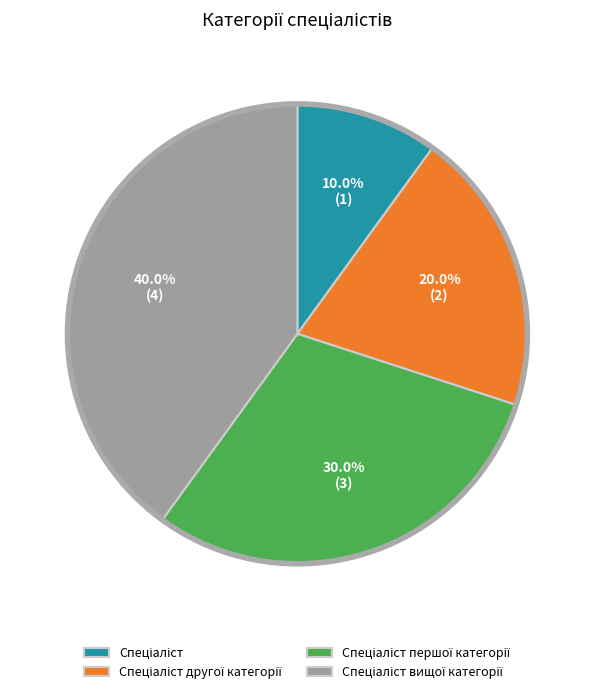

Is there a majority slice in this chart?

No